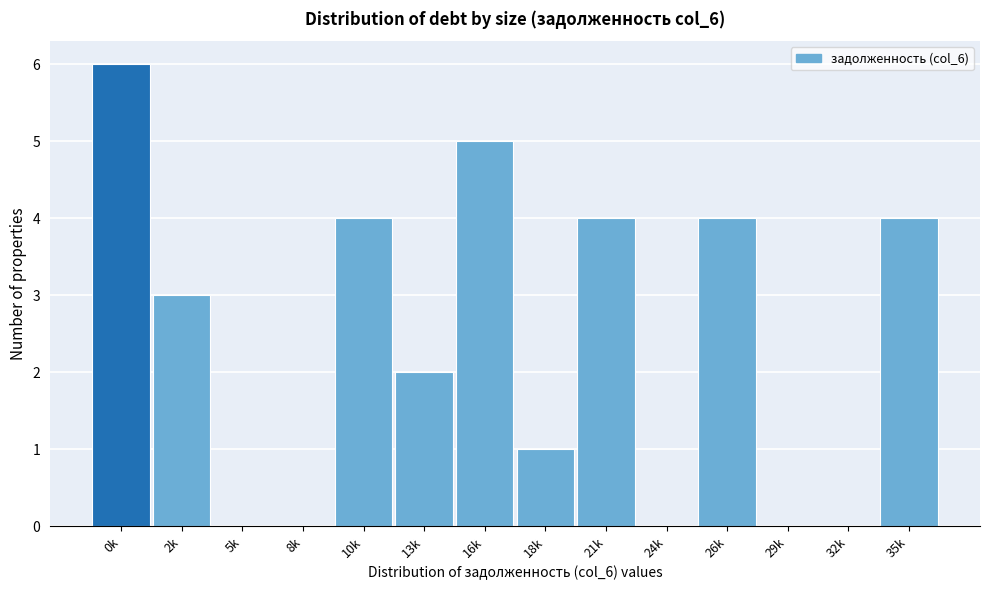

Reading left to right, transcribe all the data shown in this chart.

0k=6	2k=3	5k=0	8k=0	10k=4	13k=2	16k=5	18k=1	21k=4	24k=0	26k=4	29k=0	32k=0	35k=4